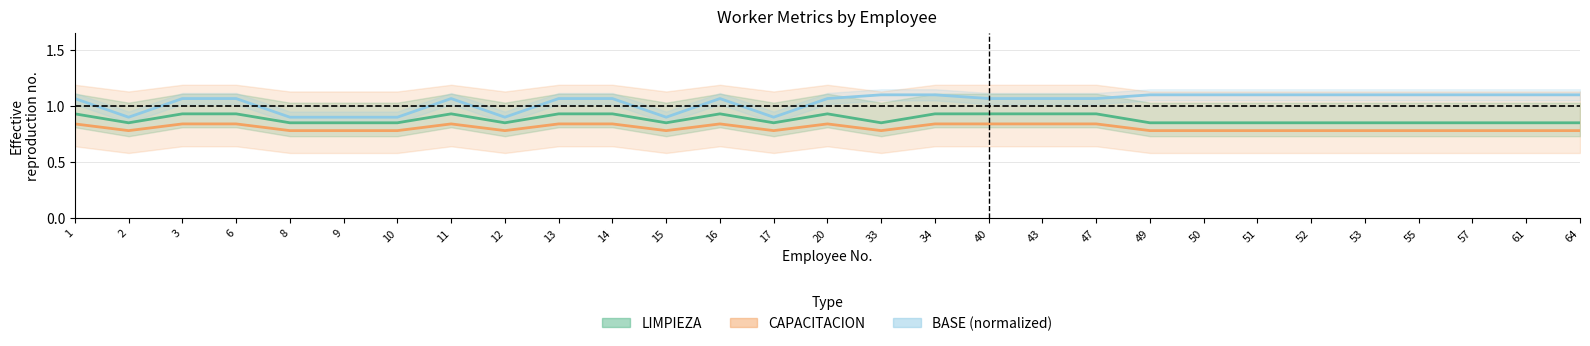

True or false: LIMPIEZA and CAPACITACION cross at least once.

False